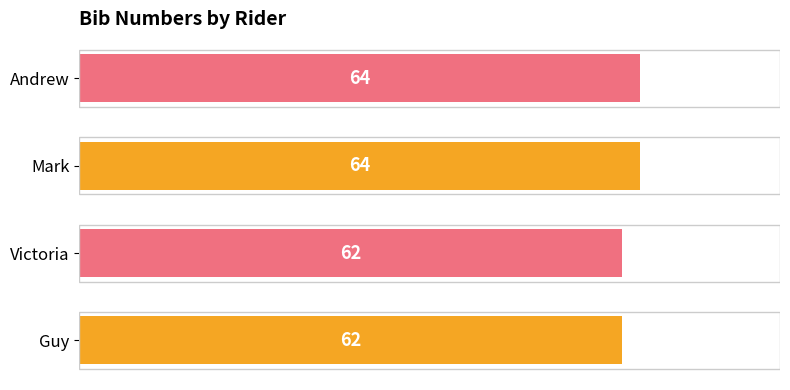

Is it true that the value at Andrew is 64?

True